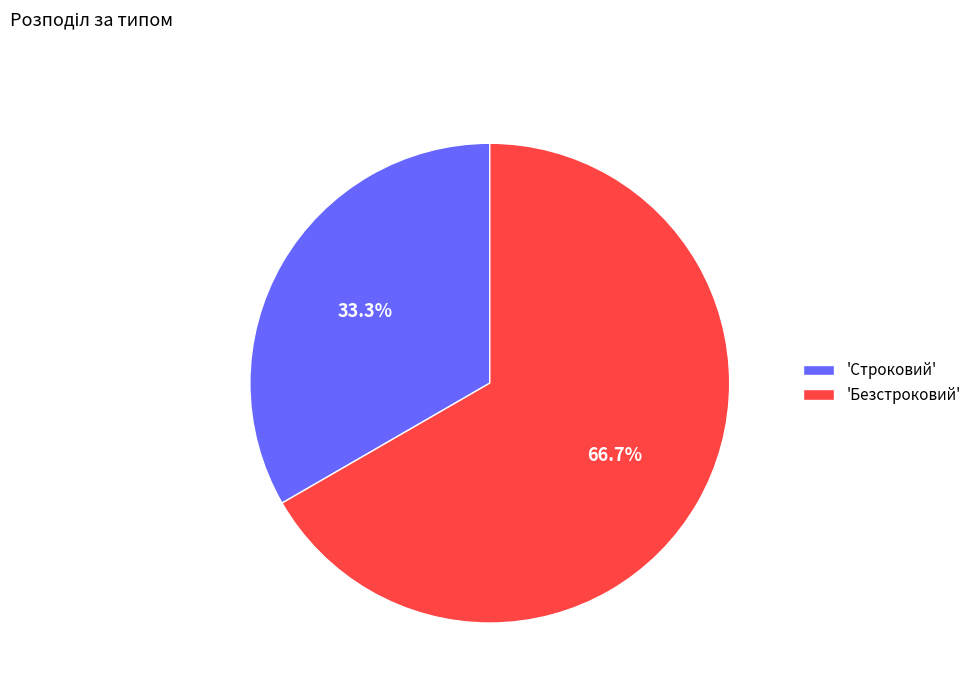

Count the number of slices in the pie.

2